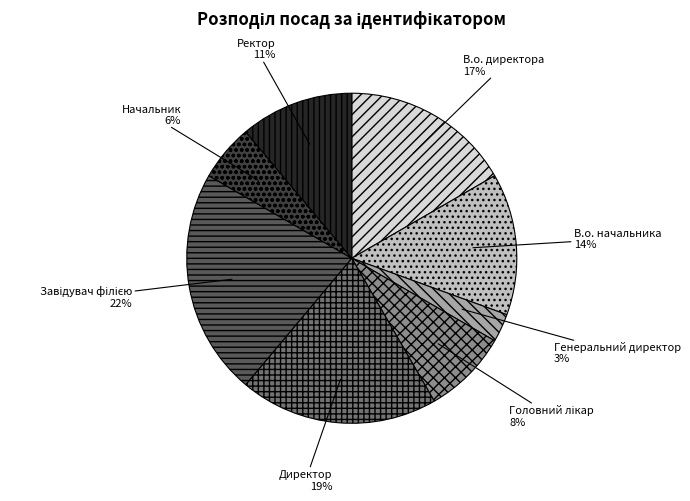

Which has a higher value, Генеральний директор or В.о. начальника?

В.о. начальника